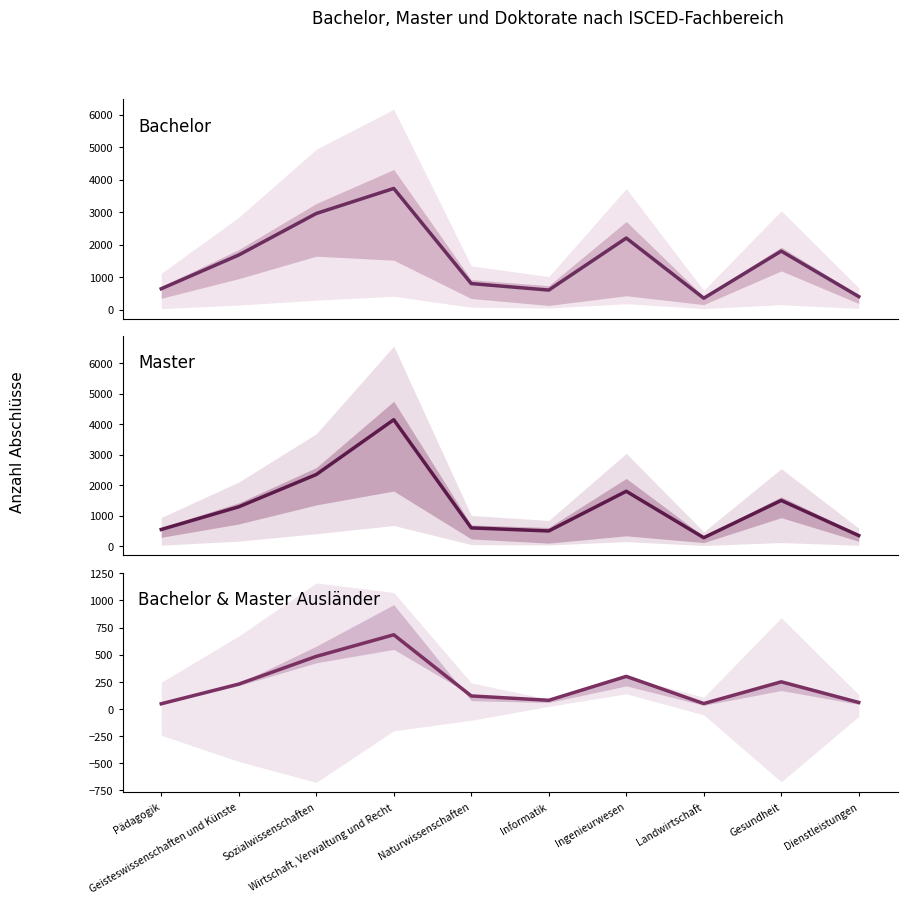

Which category has the highest value in the Bachelor Total series?

Wirtschaft, Verwaltung und Recht